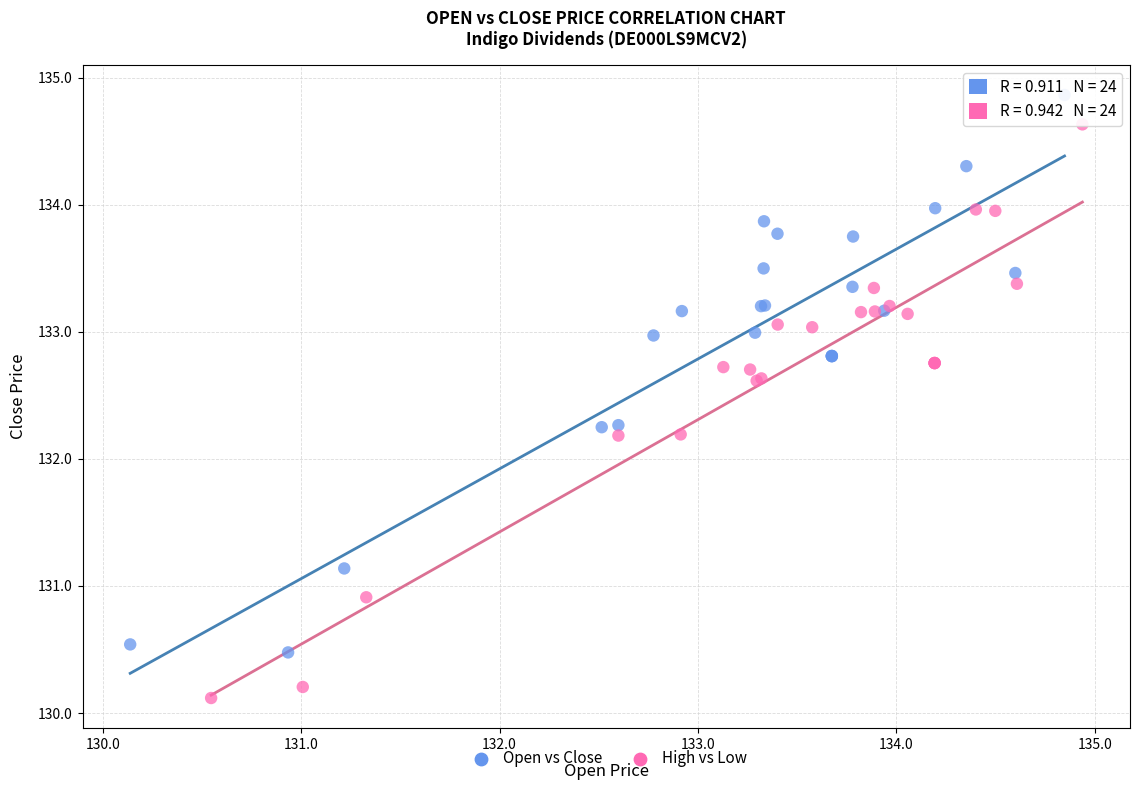

Which series reaches the minimum Y coordinate?

High vs Low